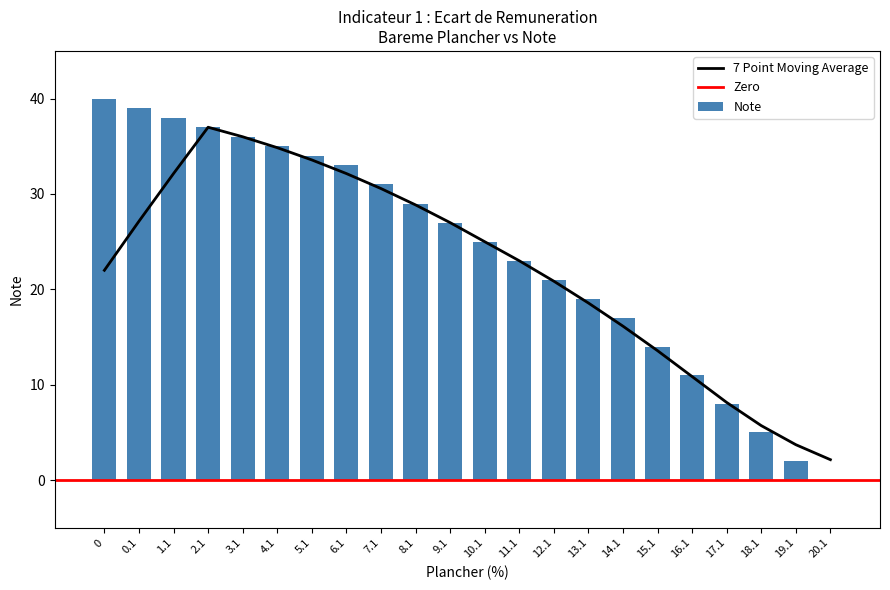

True or false: the data shows 2 at 19.1.

True